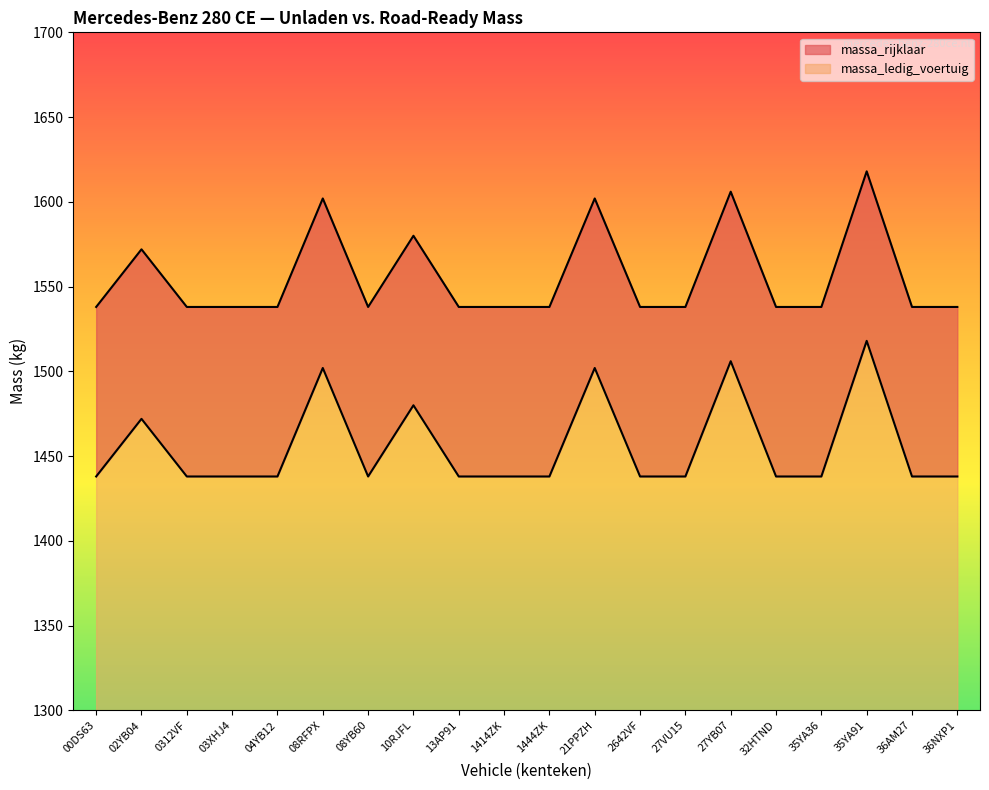

List the labels in order of massa_ledig_voertuig value, largest first.

35YA91, 27YB07, 08RFPX, 21PPZH, 10RJFL, 02YB04, 00DS63, 0312VF, 03XHJ4, 04YB12, 08YB60, 13AP91, 1414ZK, 1444ZK, 2642VF, 27VU15, 32HTND, 35YA36, 36AM27, 36NXP1